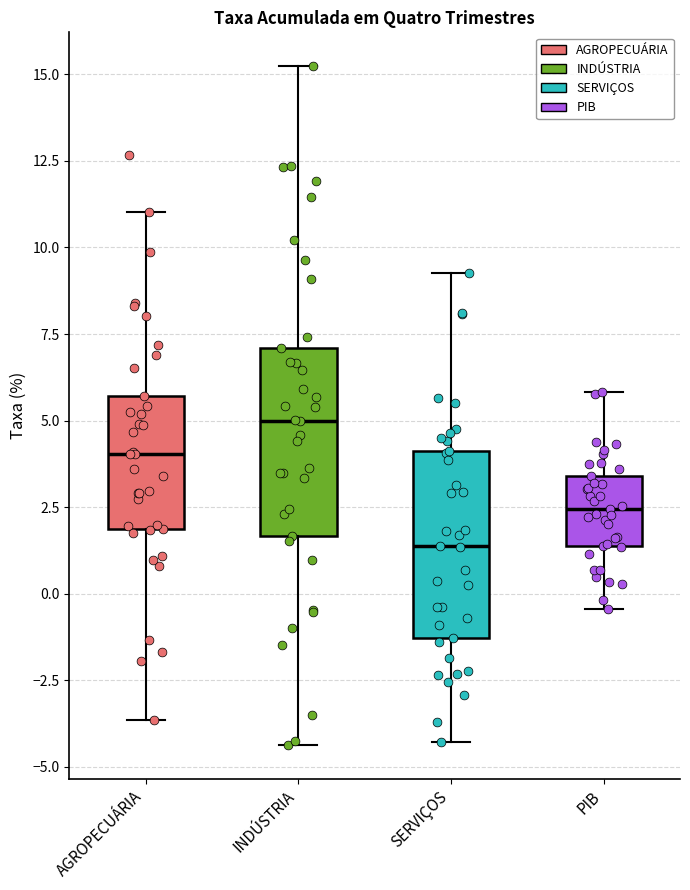

Reading left to right, read every box against the y-axis: the position of its median line, the range the box covers, and the ends of its whiskers. The values are not printed on the chart, so give them approximately, as read against the axis.

AGROPECUÁRIA: median 4.0, box 2.0 to 5.5, whiskers -3.5 to 11.0
INDÚSTRIA: median 5.0, box 1.5 to 7.0, whiskers -4.5 to 15.0
SERVIÇOS: median 1.5, box -1.5 to 4.0, whiskers -4.5 to 9.5
PIB: median 2.5, box 1.5 to 3.5, whiskers -0.5 to 6.0